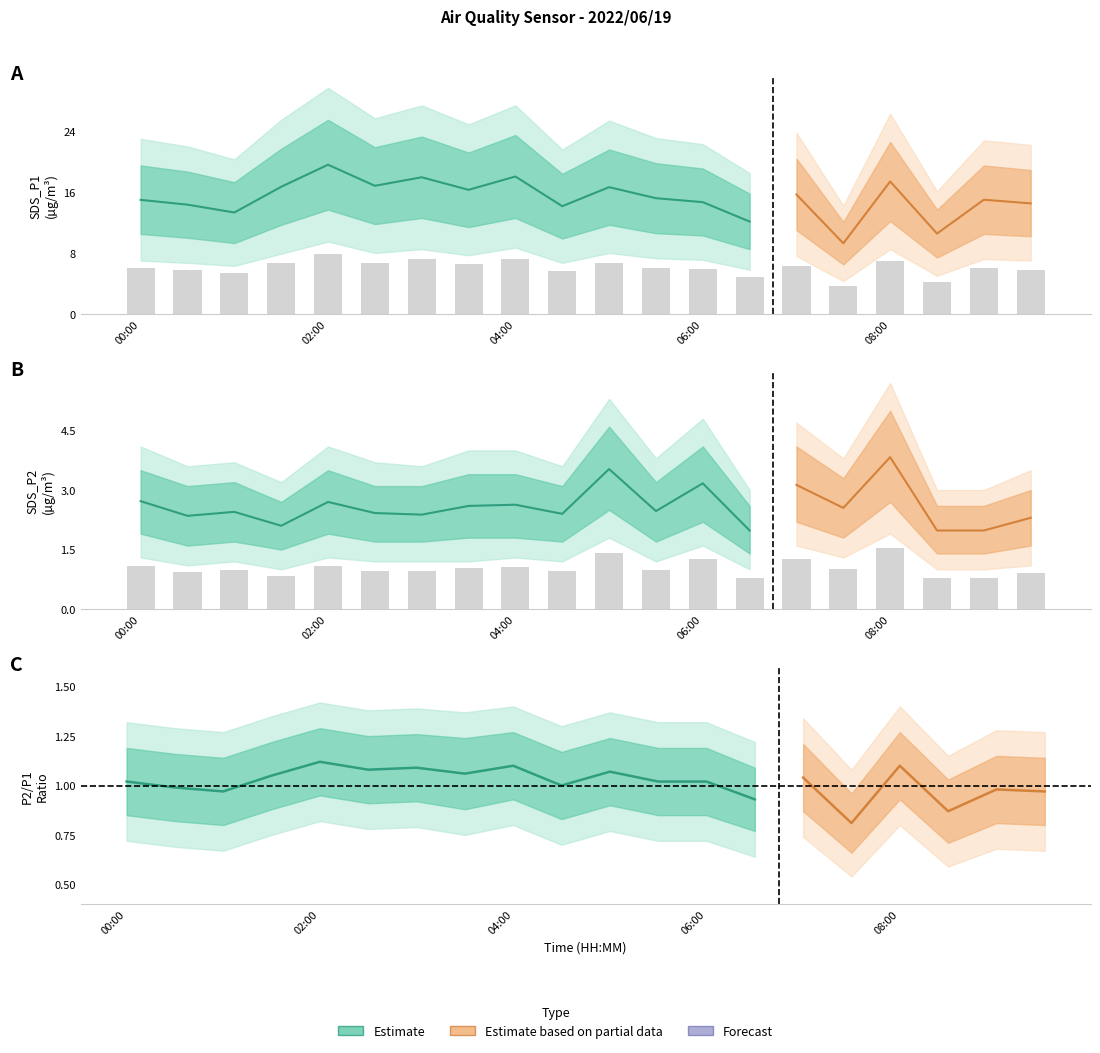

Does the chart contain stacked bars?

No